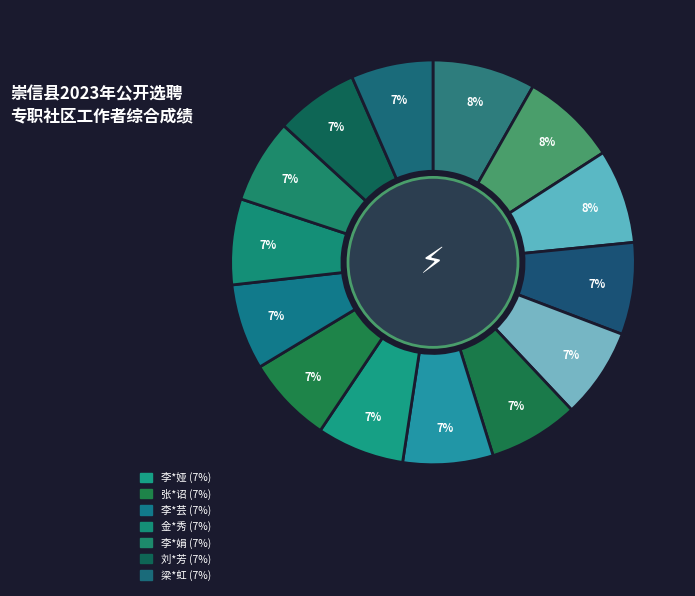

Count the number of slices in the pie.

14